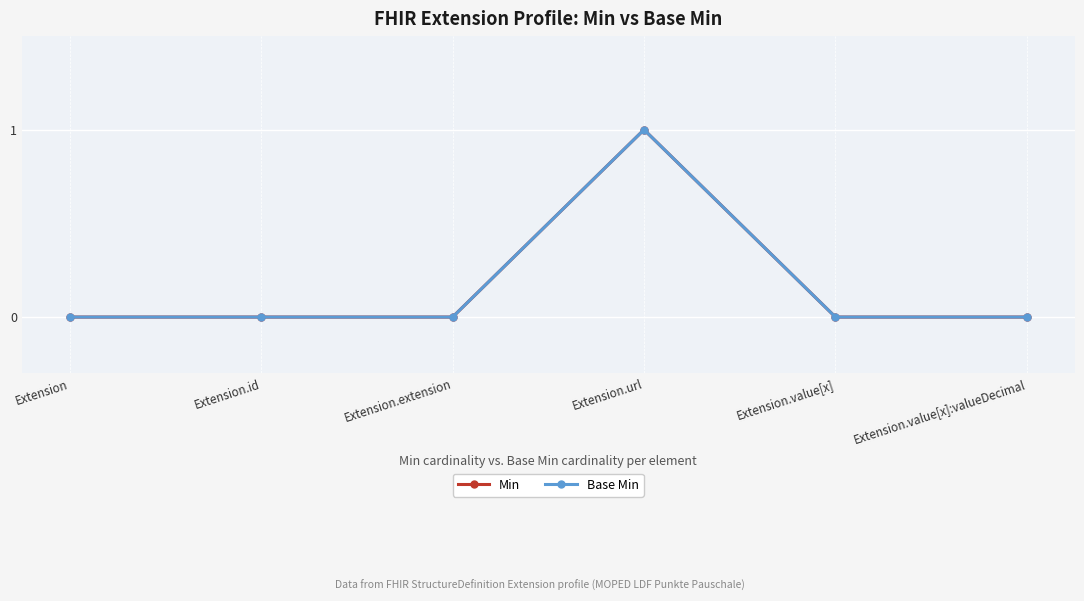

Which series has the widest spread of values?

Min